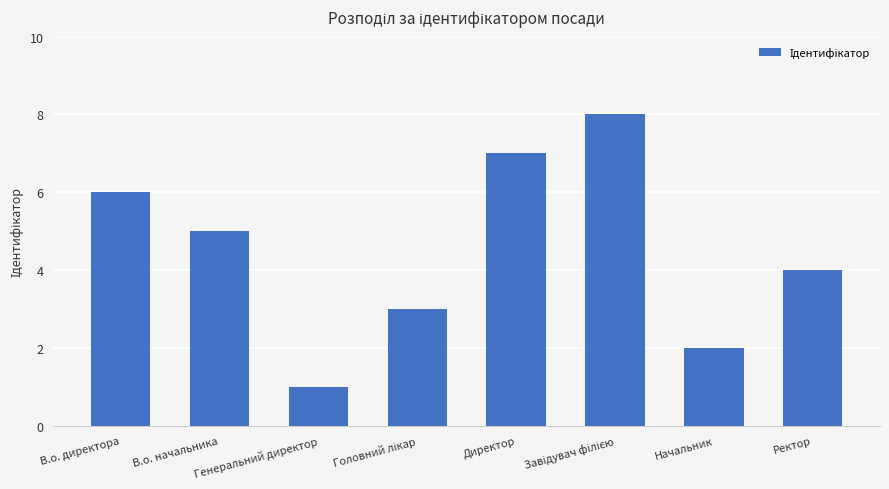

What is the greatest value displayed?

8